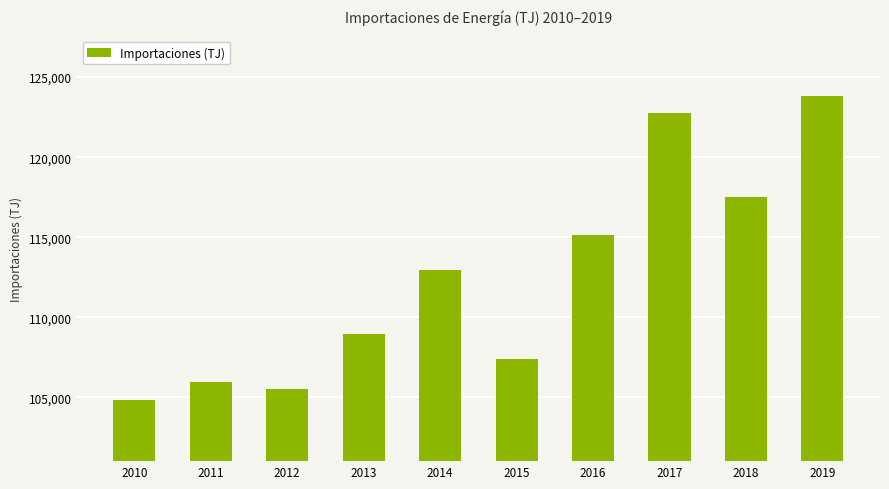

Between 2010 and 2018, which is larger?

2018